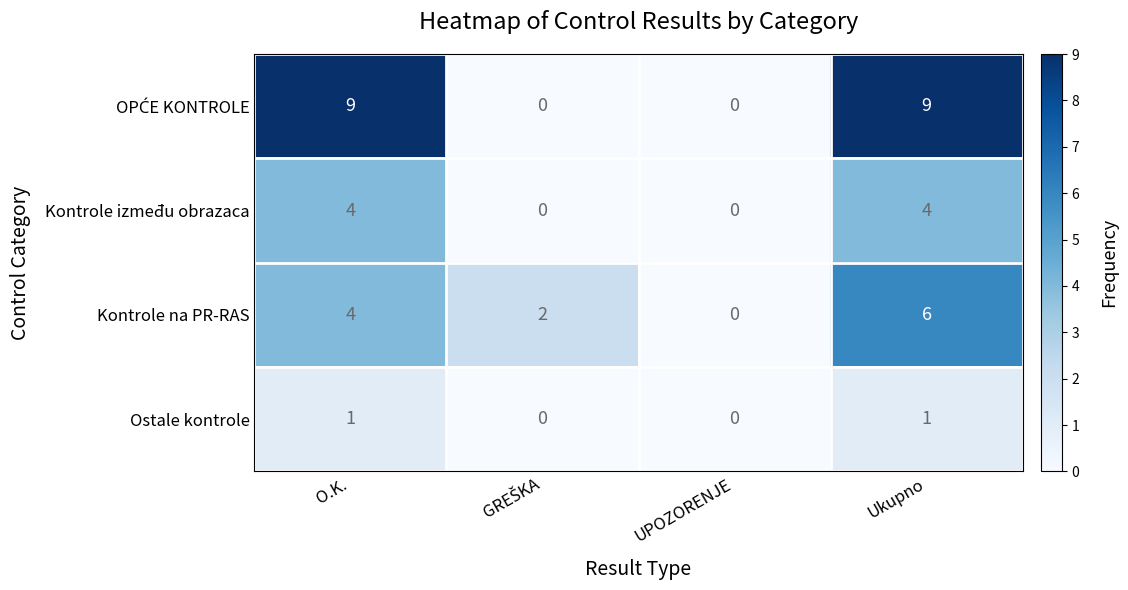

What is the difference between the highest and lowest values at Ukupno?

8